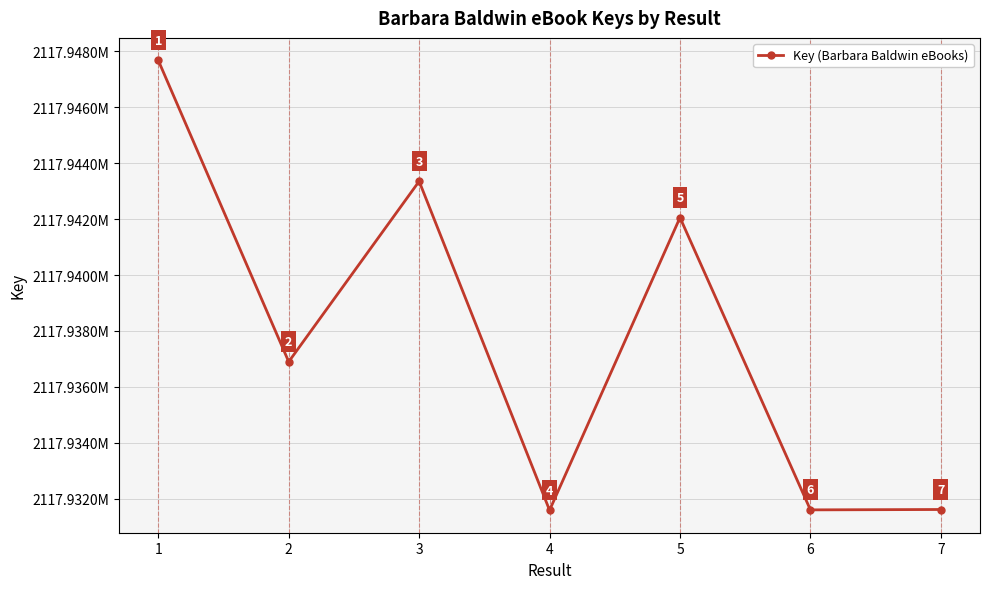

What is the sum of the values at 4 and 1?

4235879264